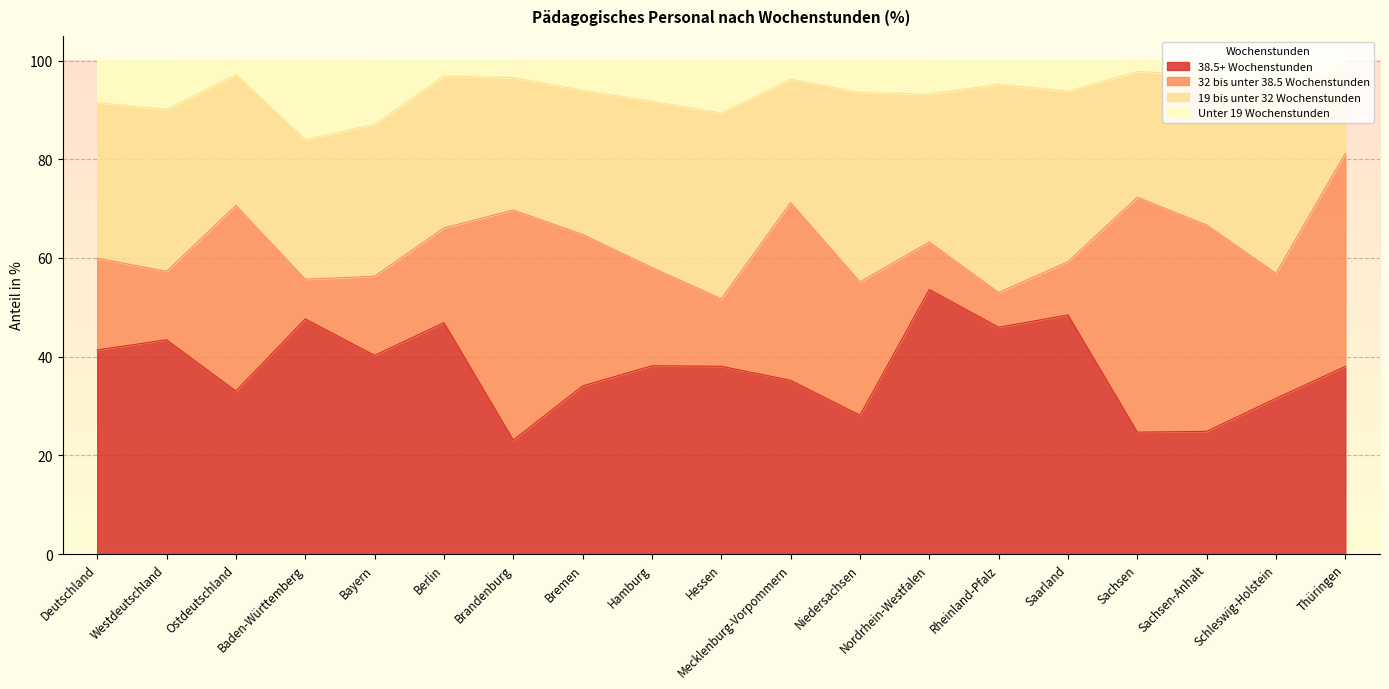

What is the highest value of the 38.5+ Wochenstunden series?

53.6